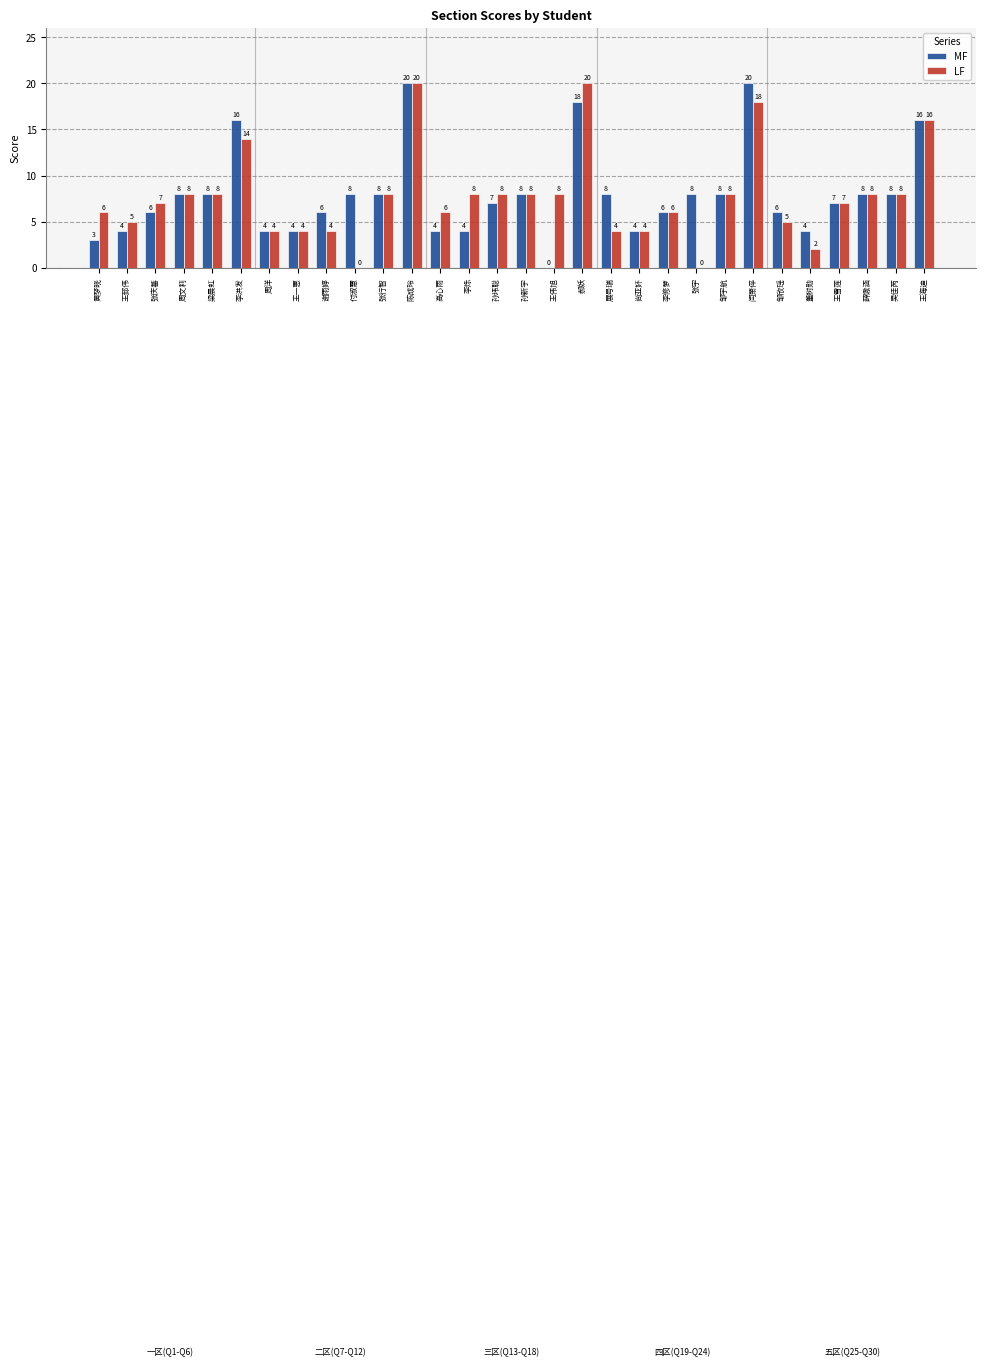

What is the greatest value displayed?

20